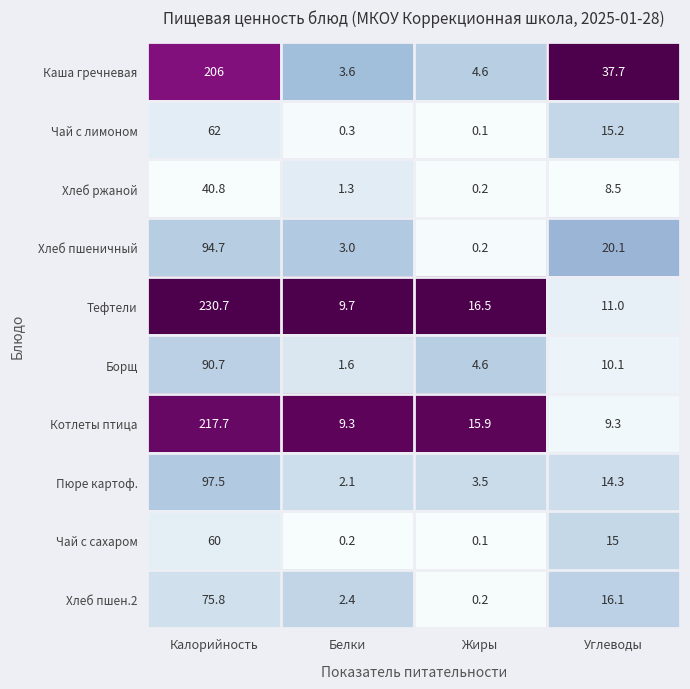

List the series in order of their peak value, highest first.

Тефтели, Котлеты птица, Каша гречневая, Пюре картоф., Хлеб пшеничный, Борщ, Хлеб пшен.2, Чай с лимоном, Чай с сахаром, Хлеб ржаной